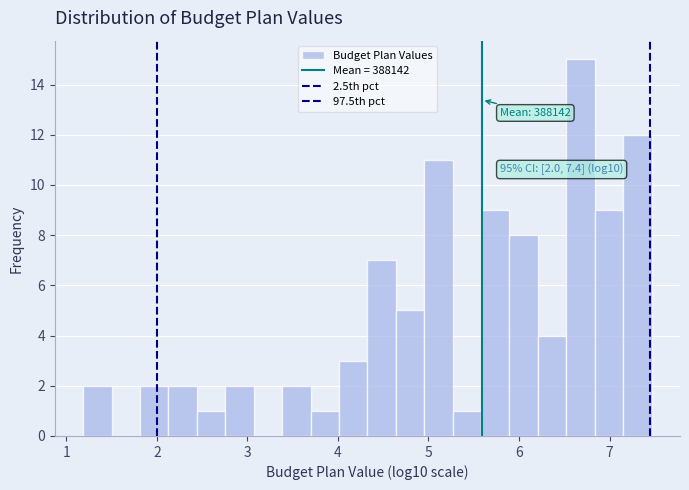

Around what value on the x-axis is the tallest bar? Give the approximate position of its centre, as read against the axis.

6.7